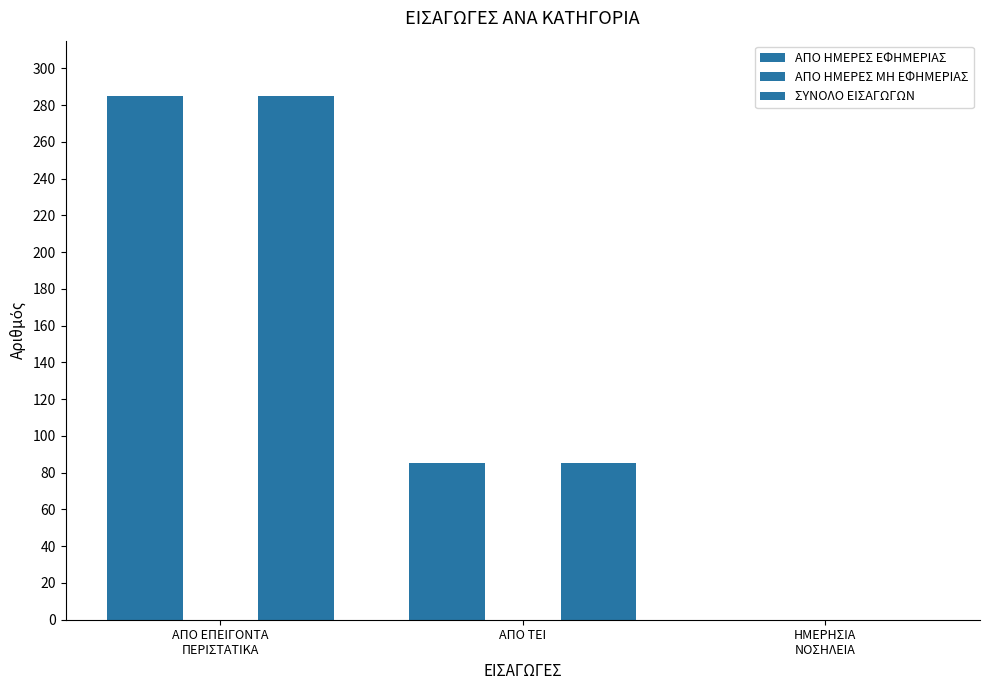

How many values in ΣΥΝΟΛΟ ΕΙΣΑΓΩΓΩΝ are above zero?

2